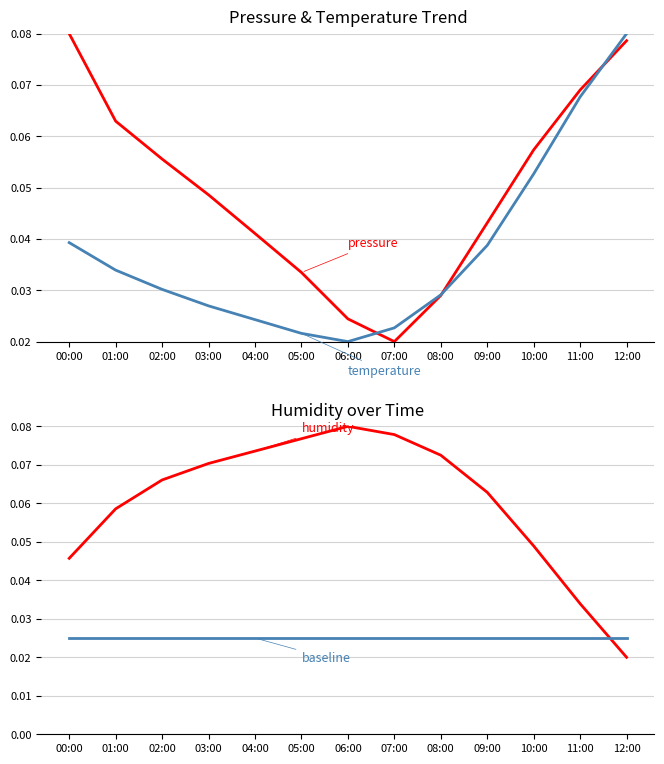

What position from the right is 03:00?

10